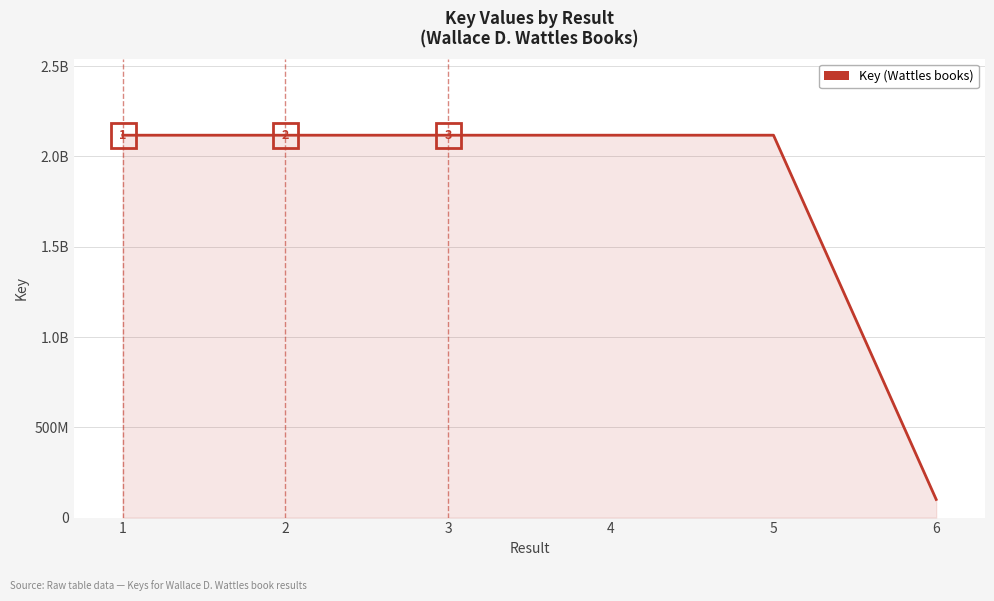

Does the chart display data point markers on the line(s)?

No